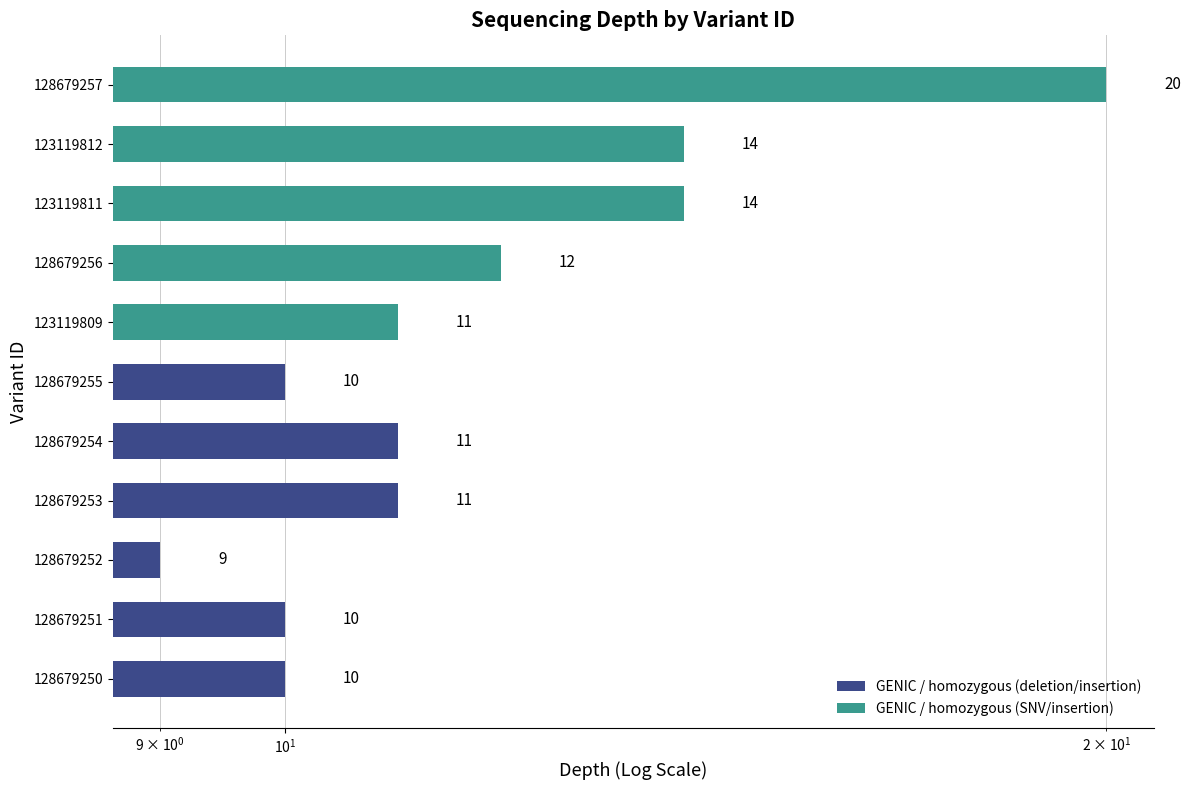

True or false: the data shows 10 at 128679255.

True